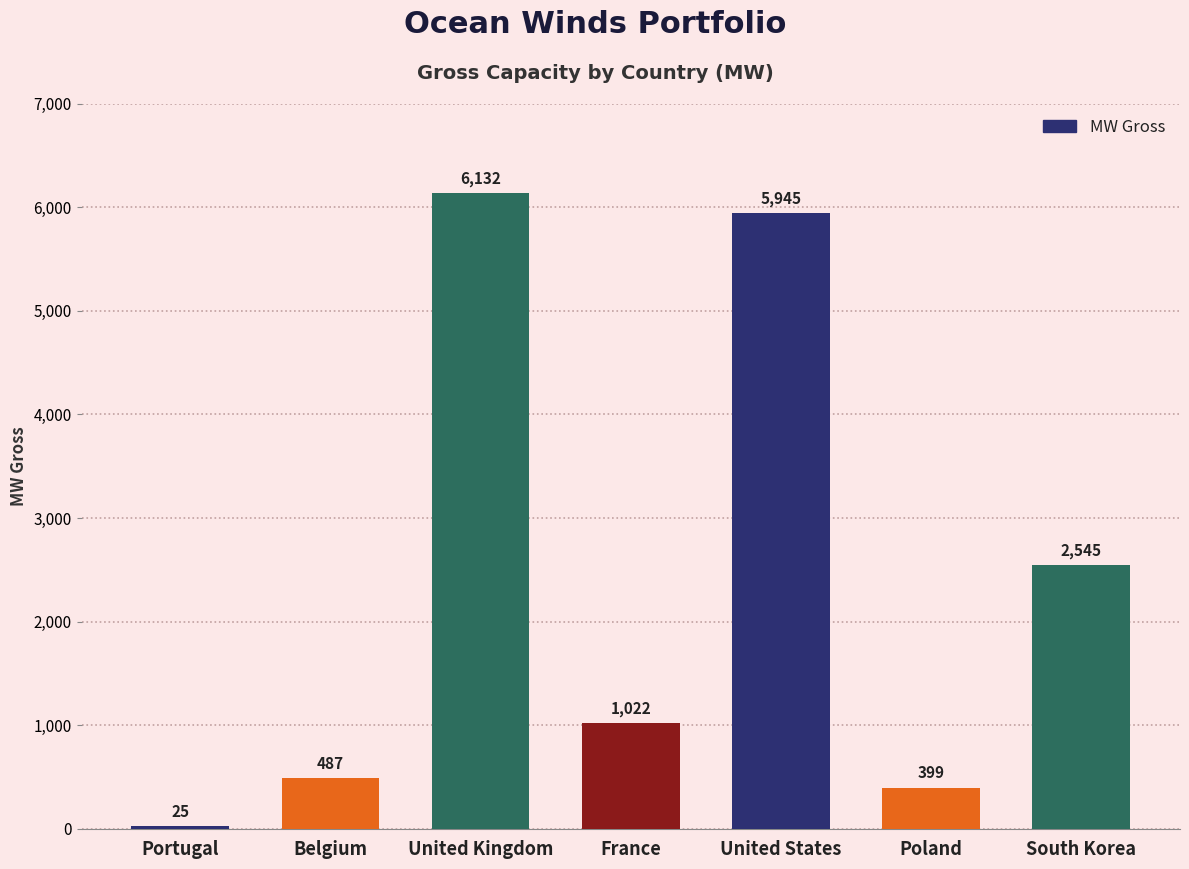

What is the label of the 5th bar from the right?

United Kingdom